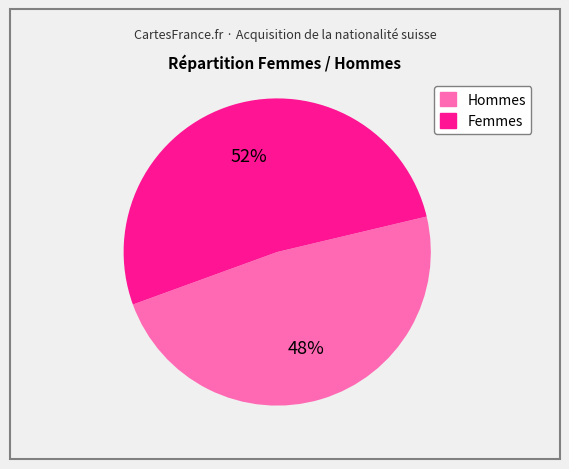

To the nearest percent, what is the difference between the largest and smallest slice percentages?

4%